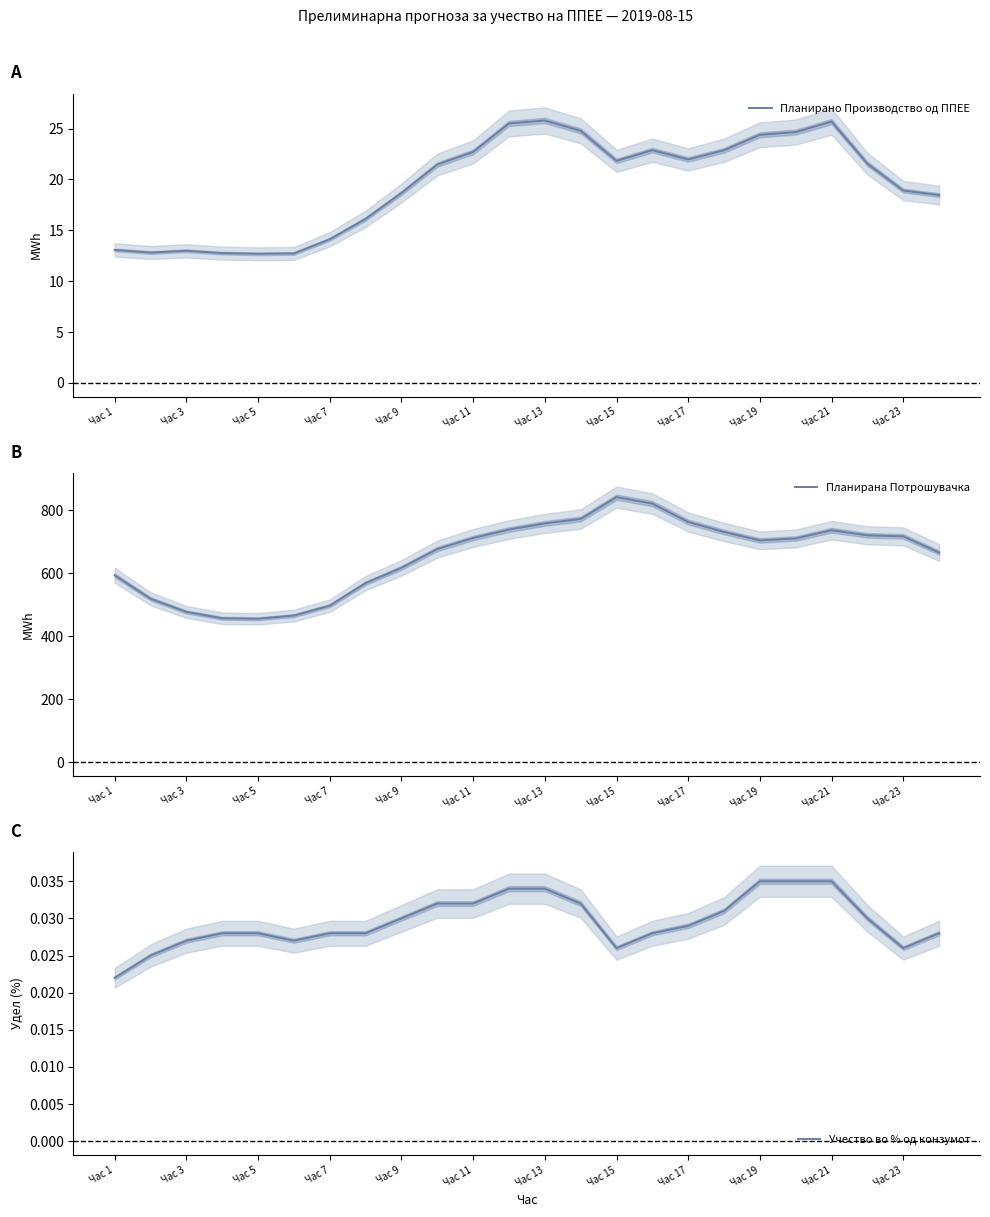

What are all the series names shown in the legend?

Планирано Производство од ППЕЕ, Планирана Потрошувачка, Учество во % од конзумот